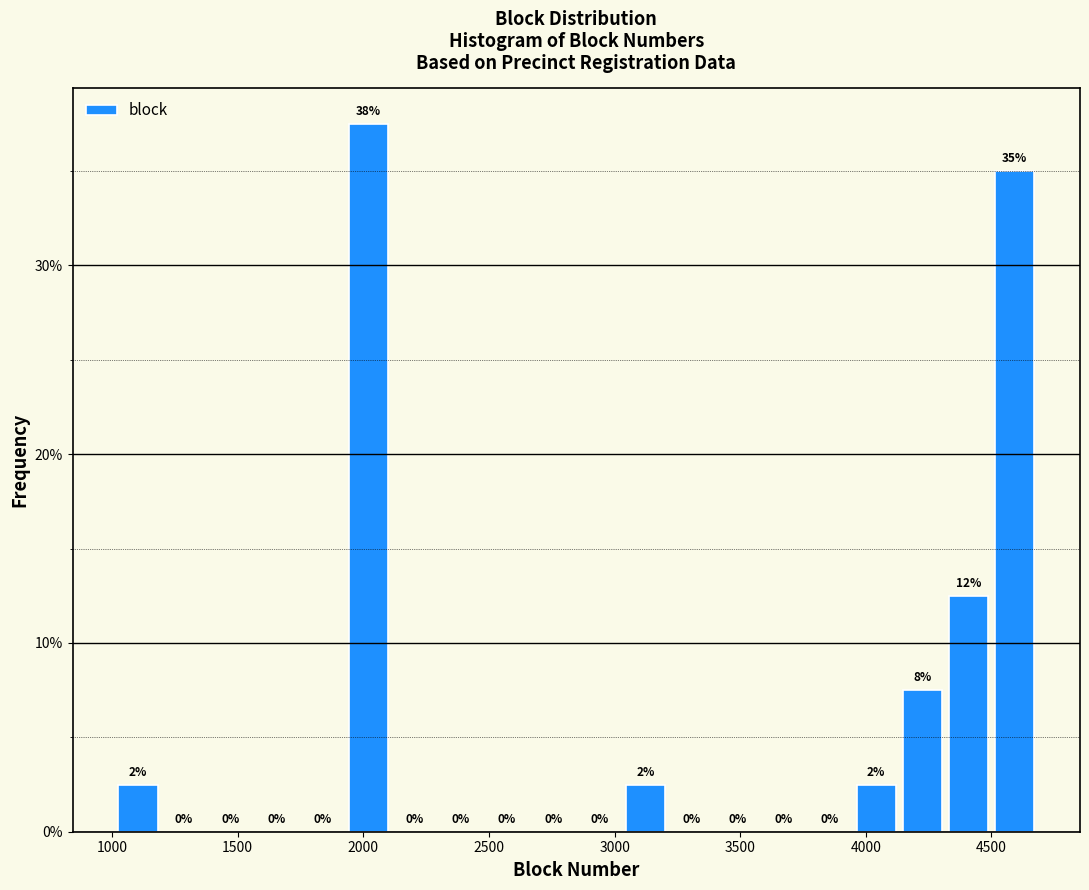

Read against the x-axis, roughly where is the centre of the tallest bar?

2000